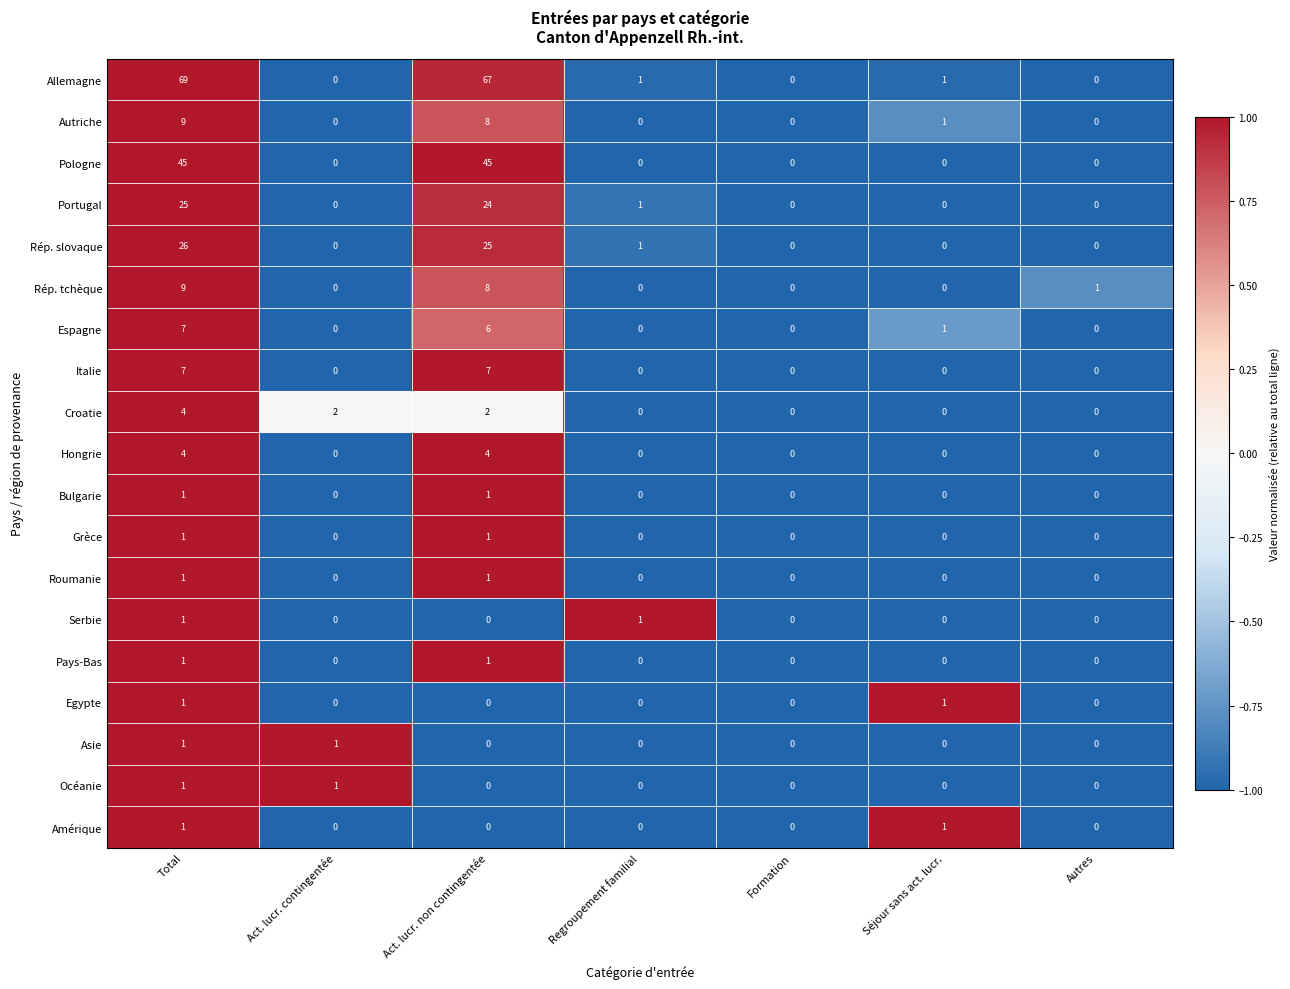

What is the maximum value shown in the chart?

69